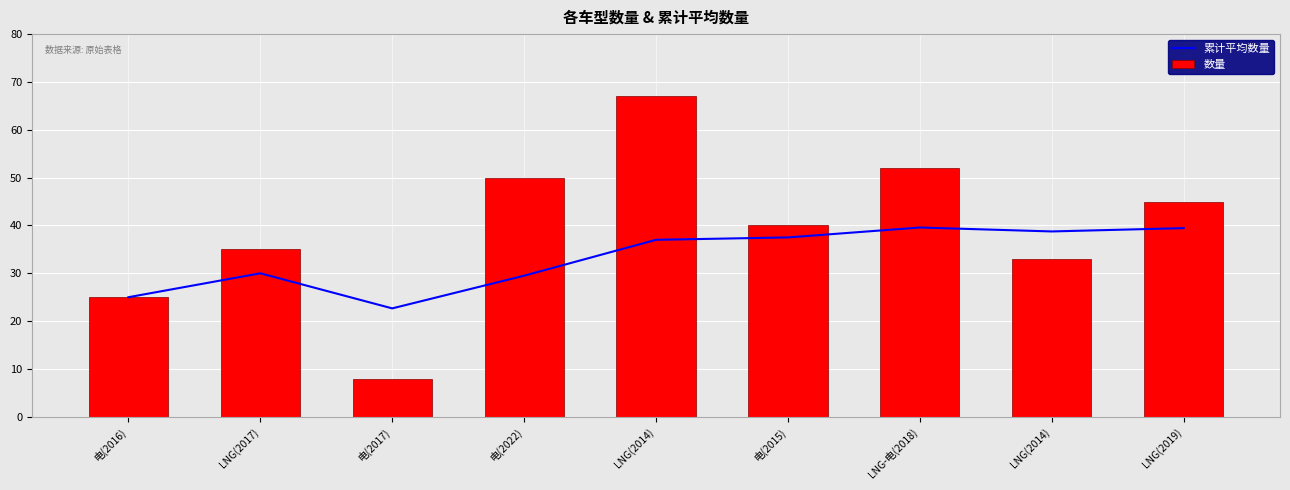

Reading left to right, list all the values displayed in this chart.

累计平均数量: 25.0	30.0	22.7	29.5	37.0	37.5	39.6	38.8	39.4
数量: 25.0	35.0	8.0	50.0	67.0	40.0	52.0	33.0	45.0